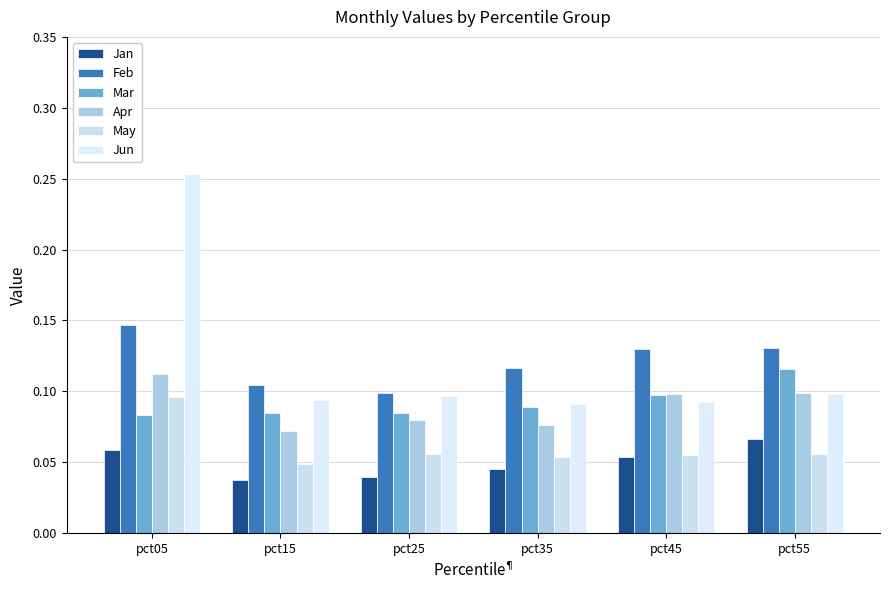

What value does the Jun series have at pct55?

0.1